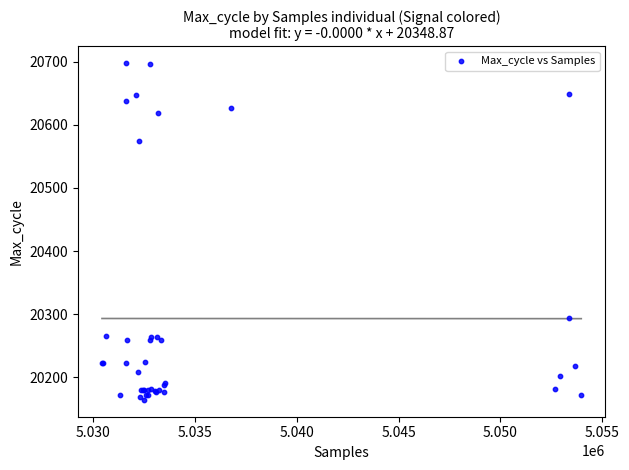

What Y value in the scatter plot is closest to 20431?

20294